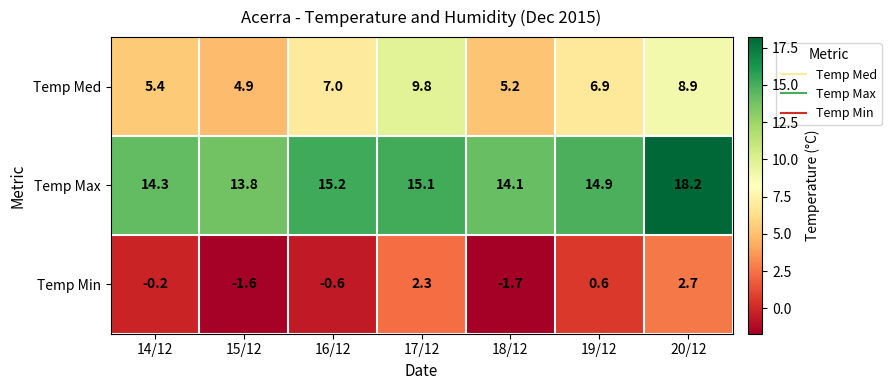

At which category is the sum across all series the highest?

20/12